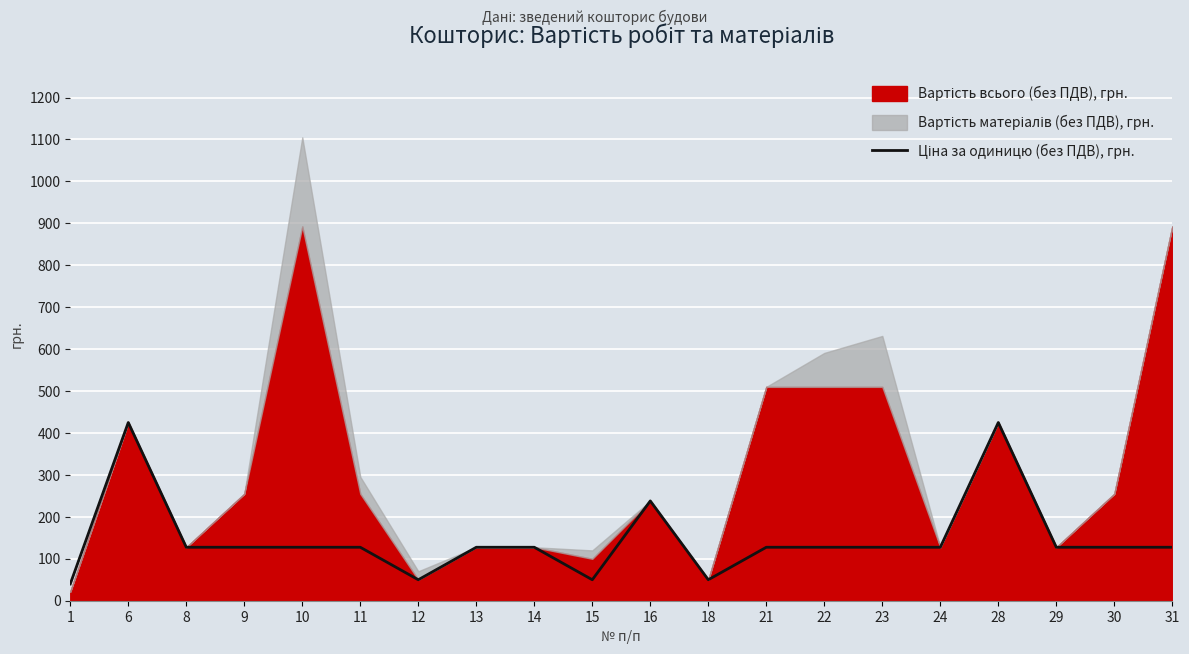

True or false: the data has more than 0 interior local peaks.

True